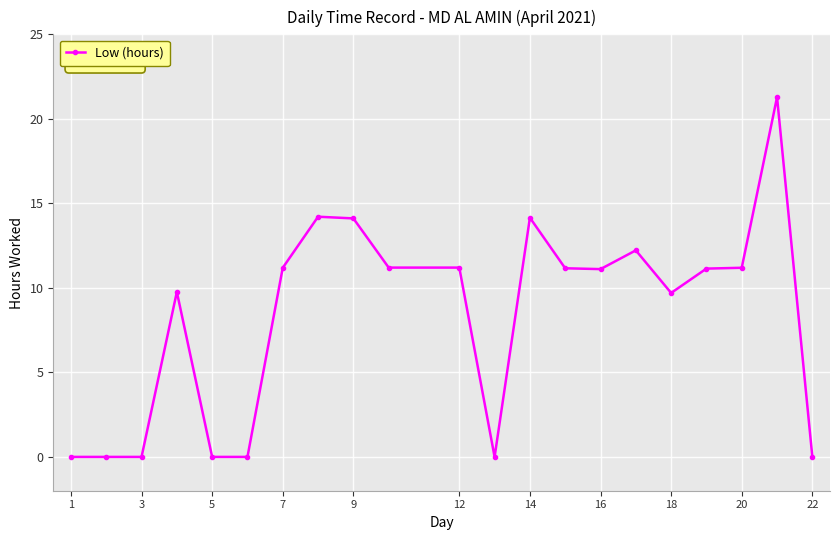

True or false: there are more than 2 points higher than both neighbors.

True